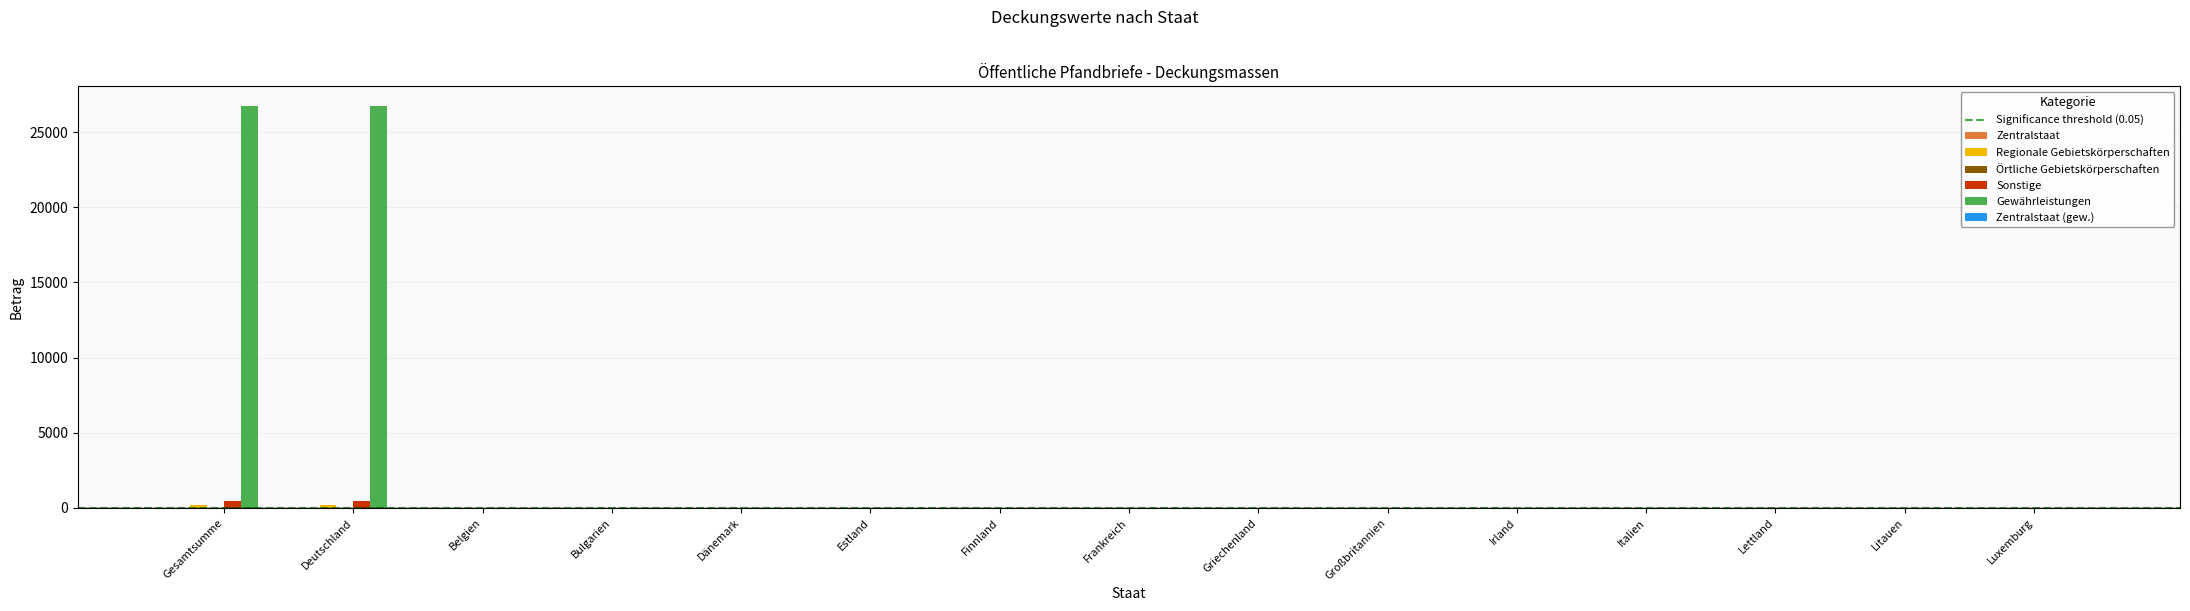

What is the maximum value shown in the chart?

26709